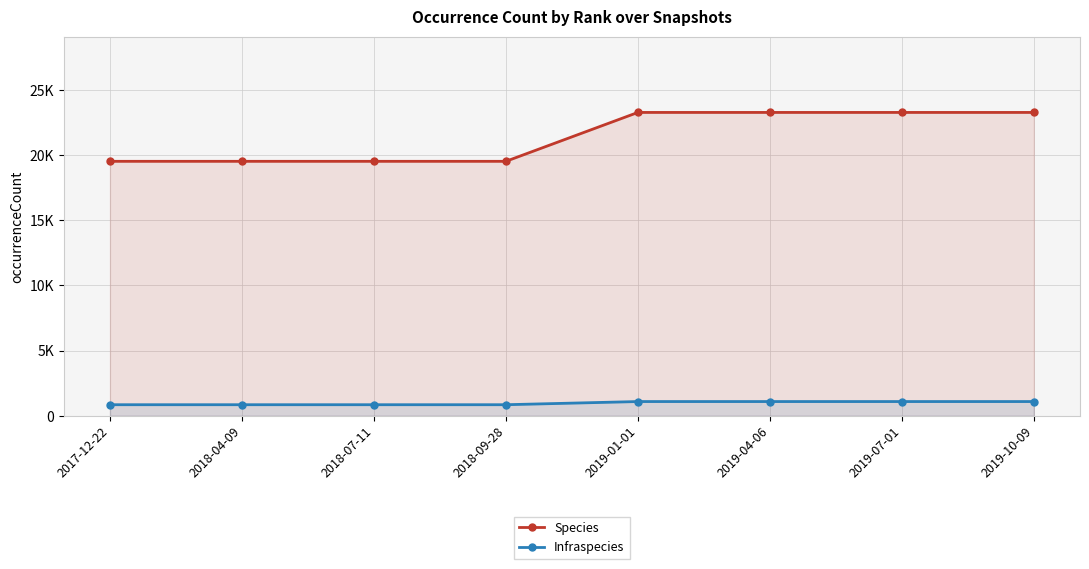

Count the Species values in the range 19532 to 23285.

8